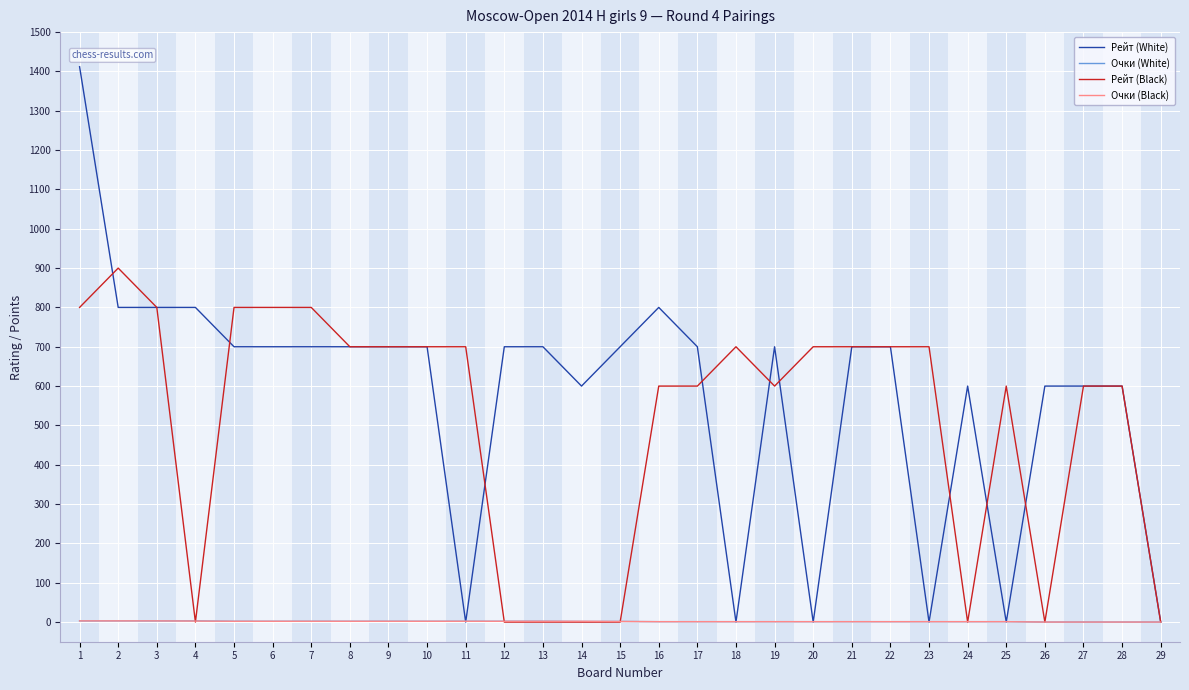

What is the average value of the Очки (Black) series?

1.5